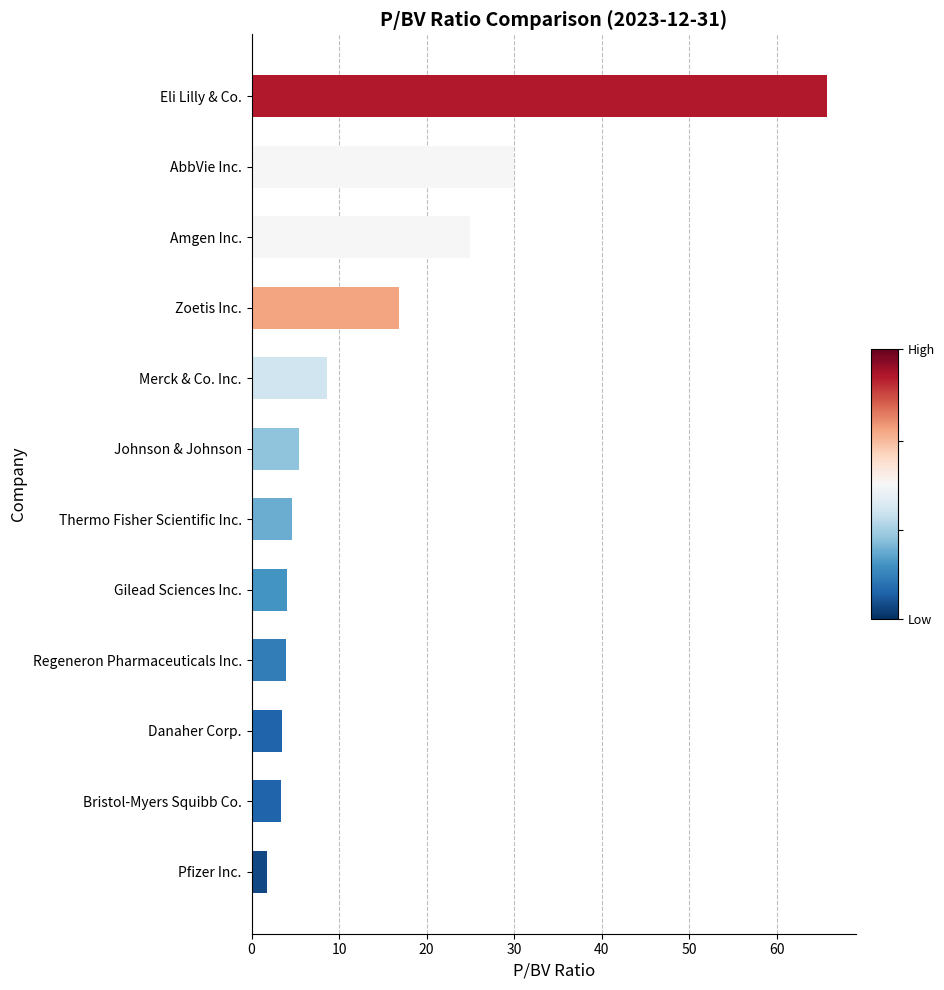

The chart shows a value of 24.9 at Amgen Inc.. True or false?

True